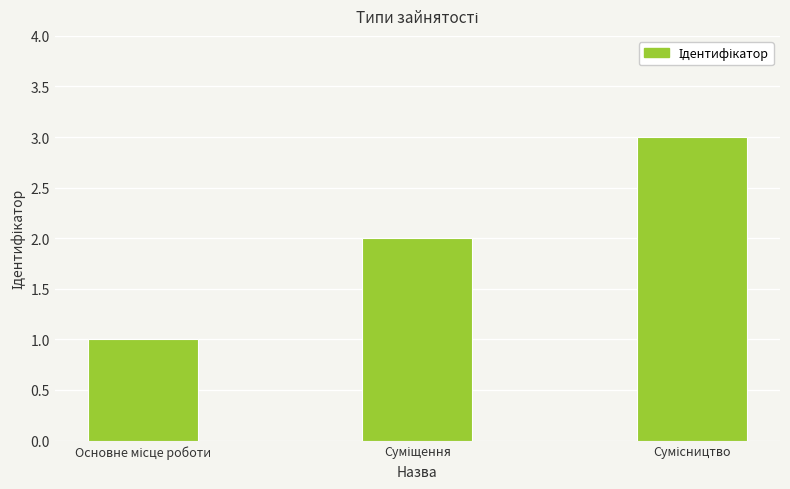

What is the maximum value shown in the chart?

3